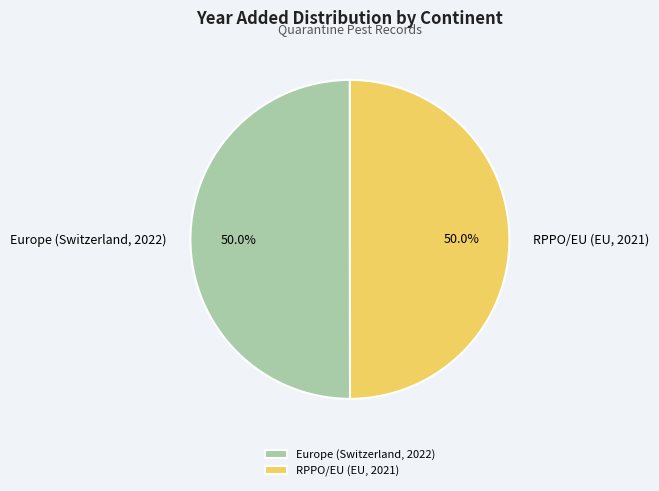

To the nearest percent, what is the average slice percentage?

50%